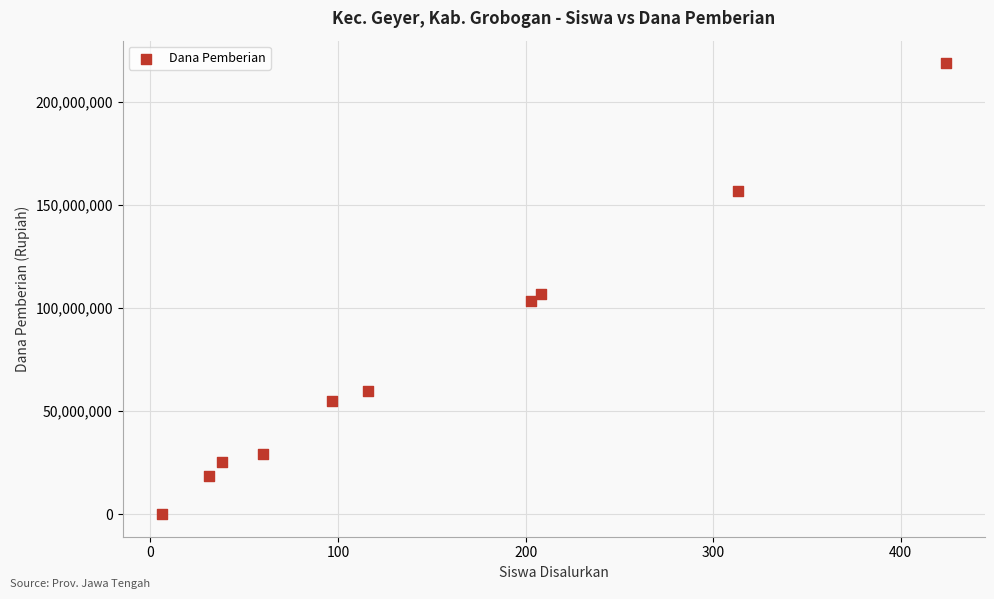

What Y value in the scatter plot is closest to 109312500?

106500000